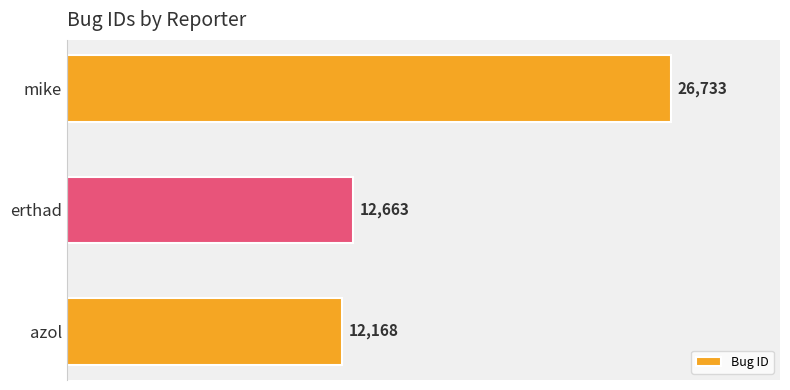

Are the bars horizontal?

Yes